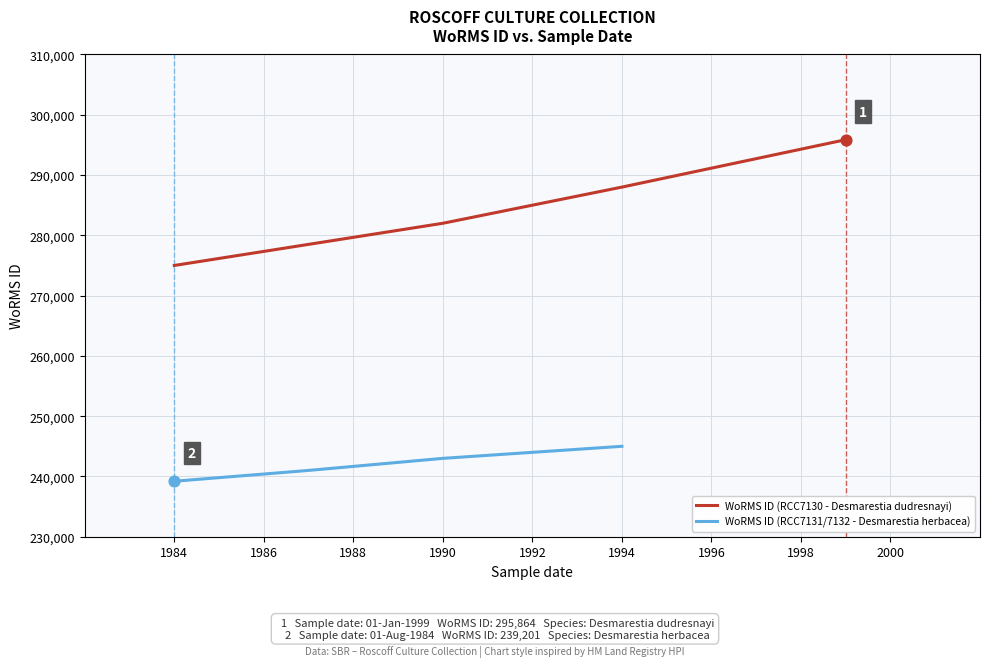

Which series has the largest total across all categories?

WoRMS ID (RCC7130 - Desmarestia dudresnayi)